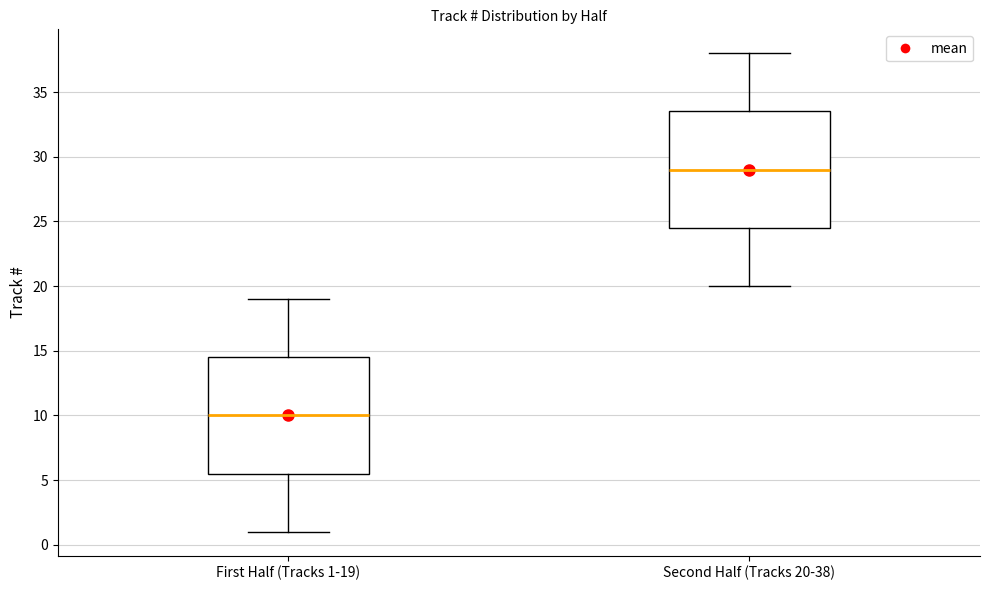

Reading left to right, read every box against the y-axis: the position of its median line, the range the box covers, and the ends of its whiskers. The values are not printed on the chart, so give them approximately, as read against the axis.

First Half (Tracks 1-19): median 10.0, box 5.5 to 14.5, whiskers 1.0 to 19.0
Second Half (Tracks 20-38): median 29.0, box 24.5 to 33.5, whiskers 20.0 to 38.0